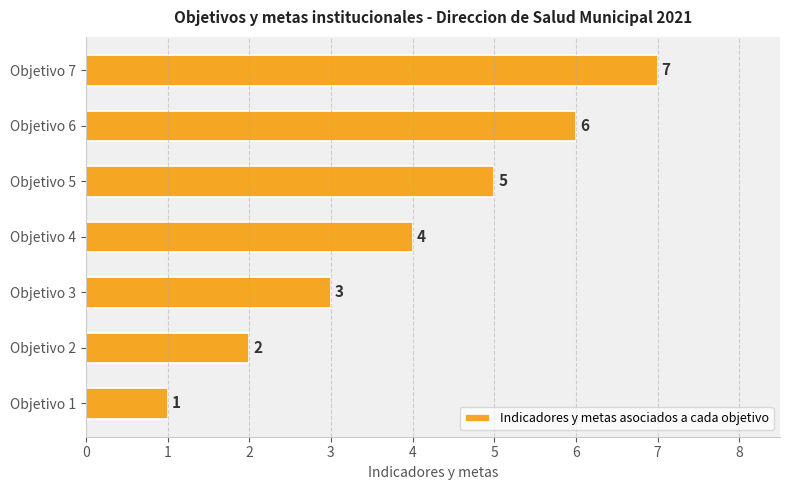

What is the difference between the values at Objetivo 7 and Objetivo 3?

4